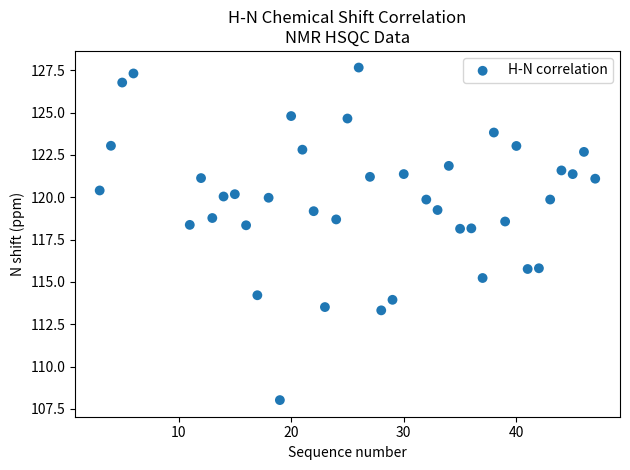

What is the range of X values (max minus min)?

44.0